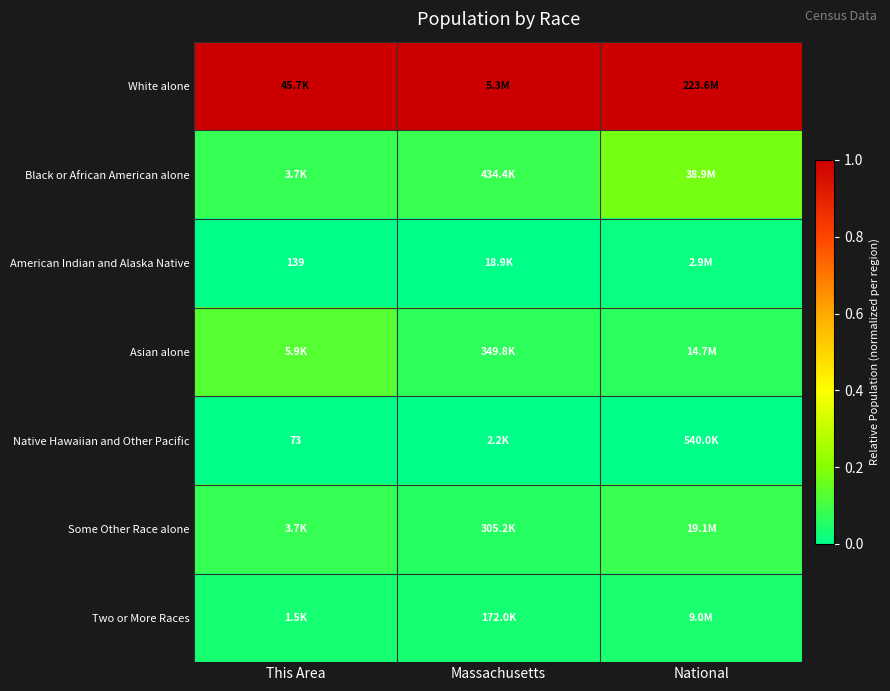

At which label is Asian alone closest to 0?

National